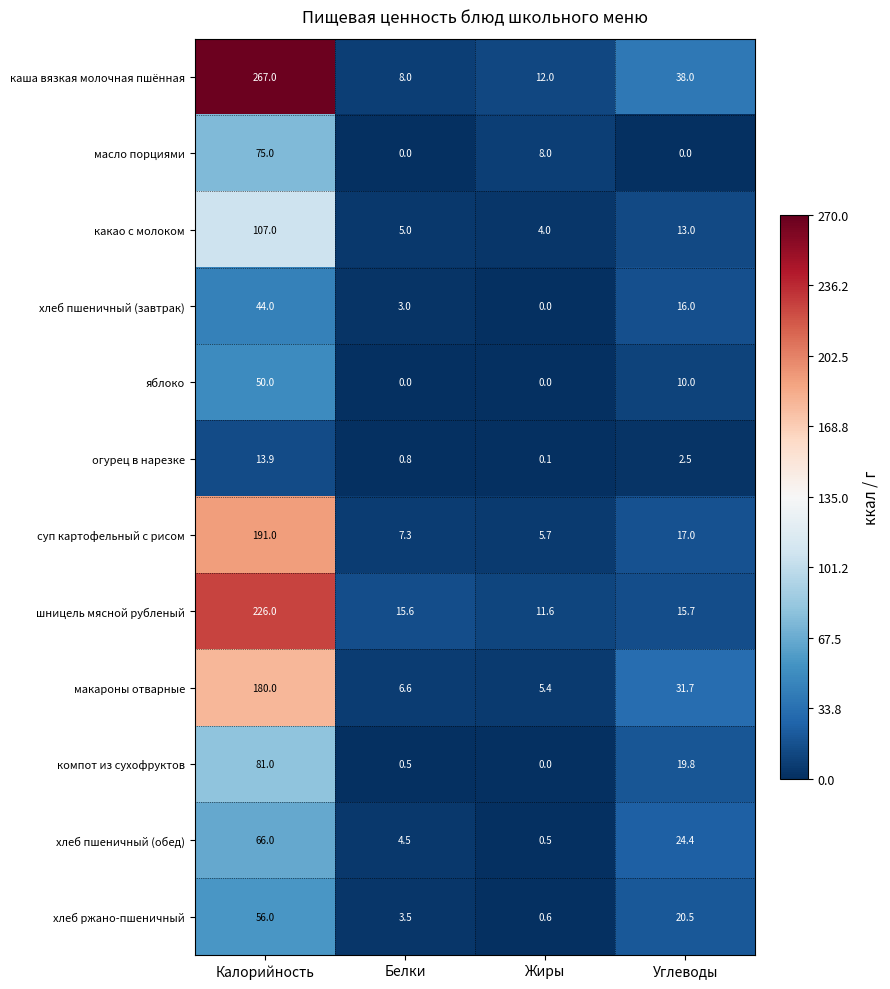

True or false: суп картофельный с рисом has a value of 7.3 at Белки.

True